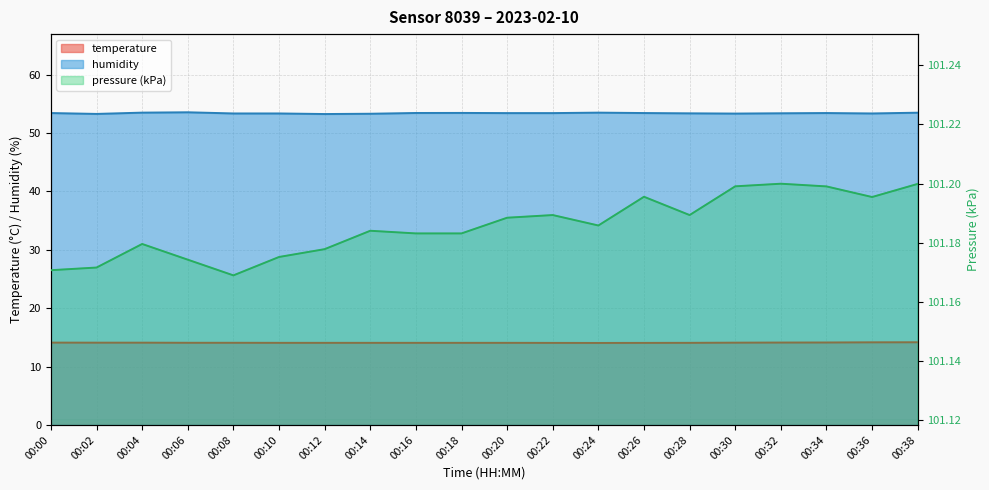

Reading left to right, extract all data points from this chart.

temperature: 00:00=14.1	00:02=14.1	00:04=14.1	00:06=14.1	00:08=14.1	00:10=14.1	00:12=14.1	00:14=14.1	00:16=14.1	00:18=14.1	00:20=14.1	00:22=14.1	00:24=14.0	00:26=14.1	00:28=14.1	00:30=14.1	00:32=14.1	00:34=14.1	00:36=14.2	00:38=14.2
humidity: 00:00=53.4	00:02=53.3	00:04=53.5	00:06=53.5	00:08=53.3	00:10=53.3	00:12=53.2	00:14=53.3	00:16=53.4	00:18=53.4	00:20=53.4	00:22=53.4	00:24=53.5	00:26=53.4	00:28=53.4	00:30=53.3	00:32=53.4	00:34=53.4	00:36=53.3	00:38=53.5
pressure_kPa: 00:00=101.2	00:02=101.2	00:04=101.2	00:06=101.2	00:08=101.2	00:10=101.2	00:12=101.2	00:14=101.2	00:16=101.2	00:18=101.2	00:20=101.2	00:22=101.2	00:24=101.2	00:26=101.2	00:28=101.2	00:30=101.2	00:32=101.2	00:34=101.2	00:36=101.2	00:38=101.2